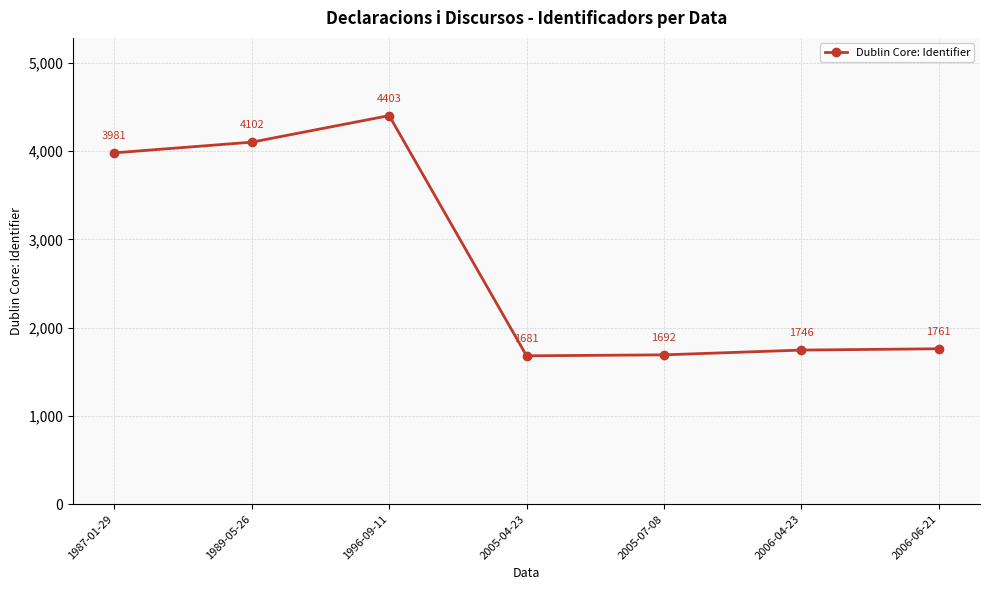

What is the maximum value shown in the chart?

4403